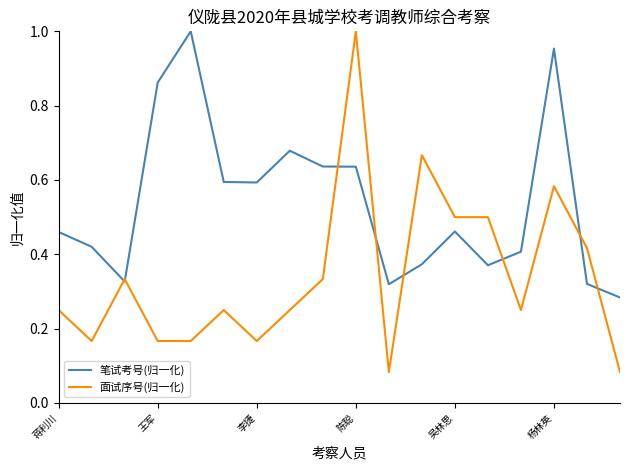

Which series has the largest range (max minus min)?

面试序号(归一化)